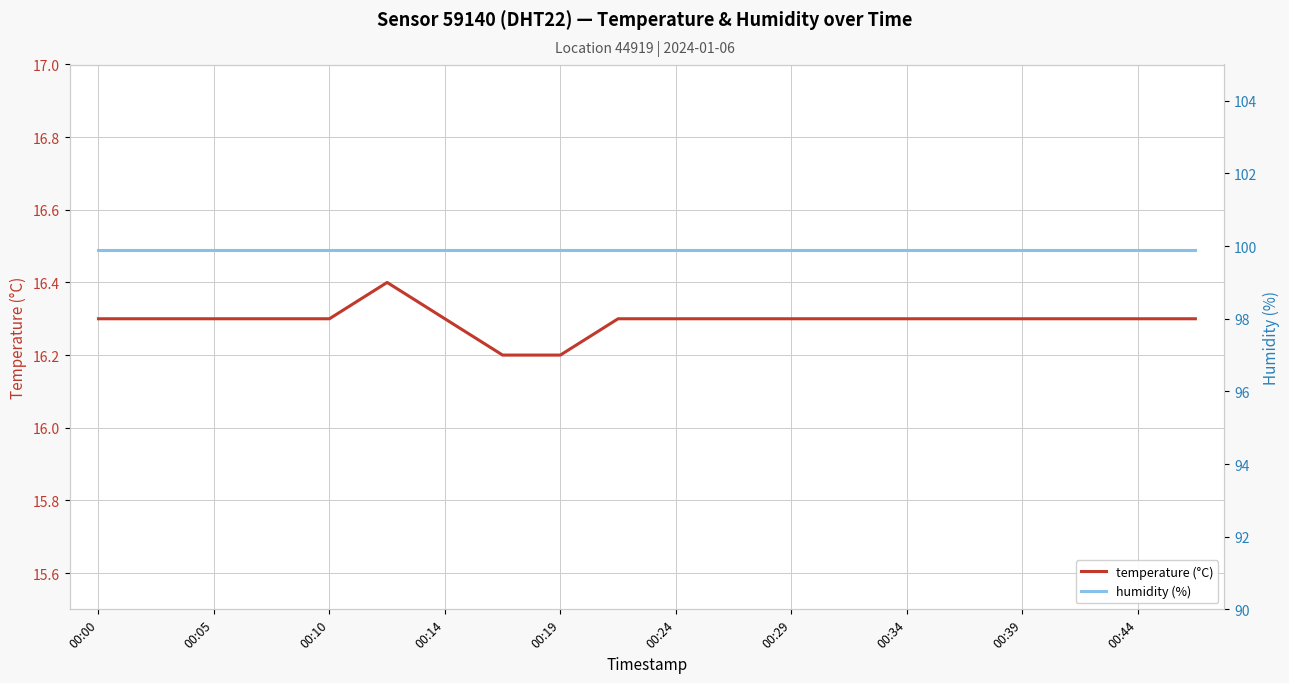

Does the chart have visible grid lines?

Yes